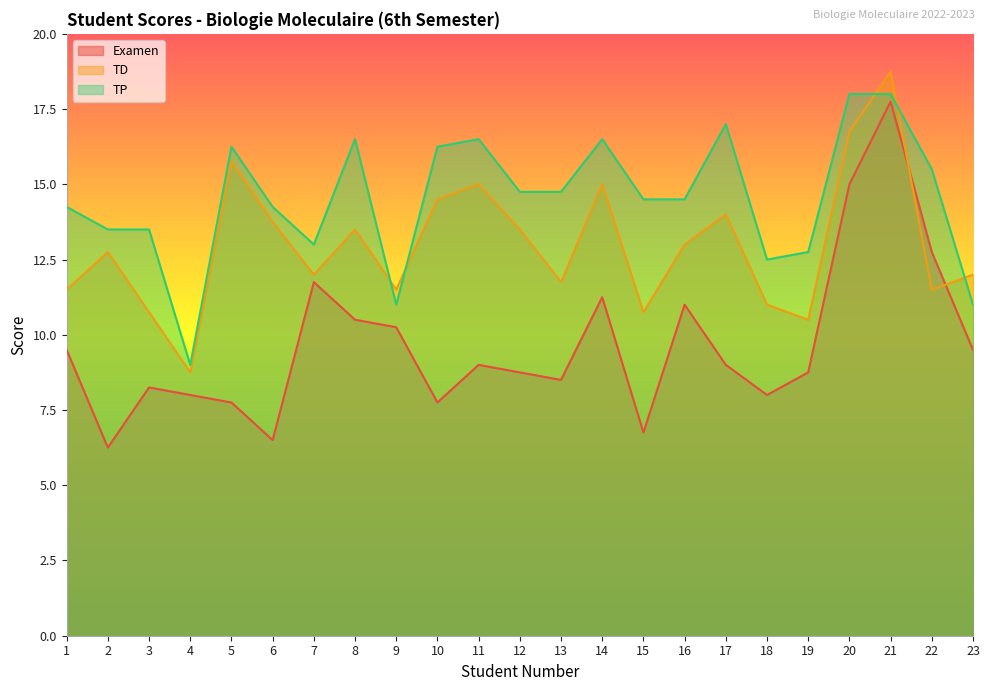

What is the minimum value for Examen?

6.2